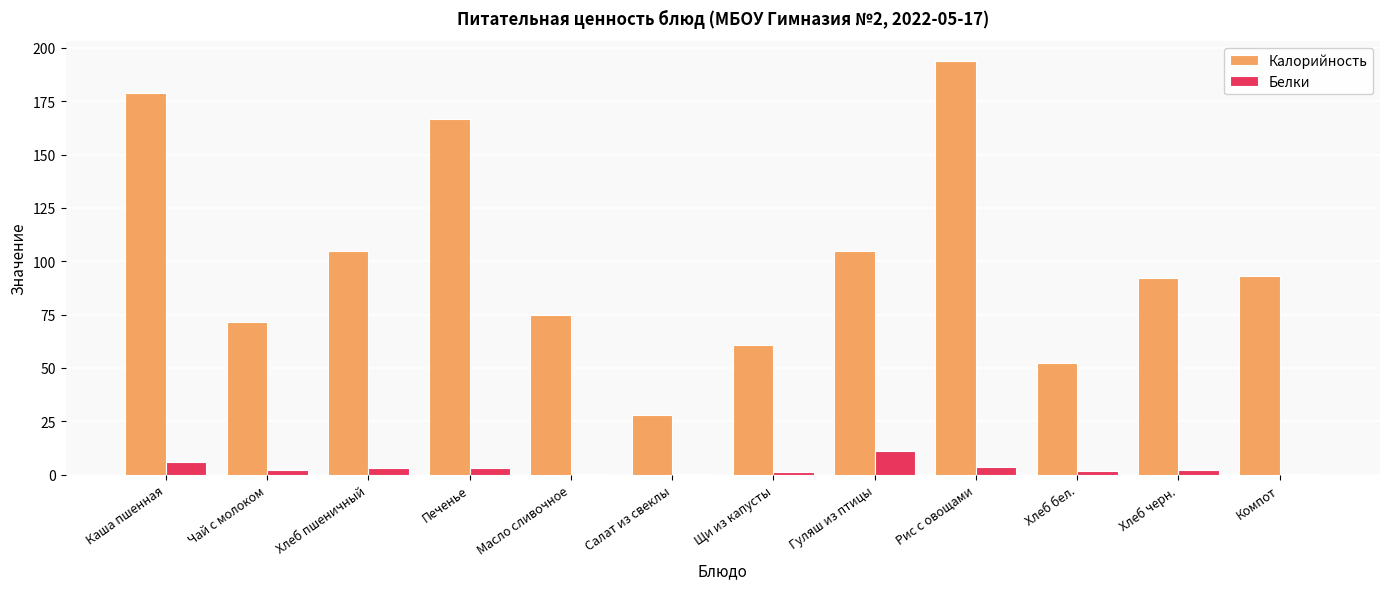

What is the sum of all Белки values?

33.8